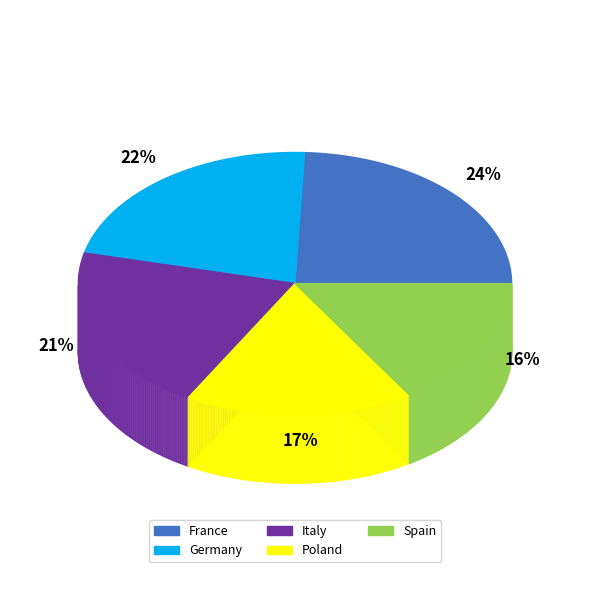

Does Spain represent more than half of the total?

No